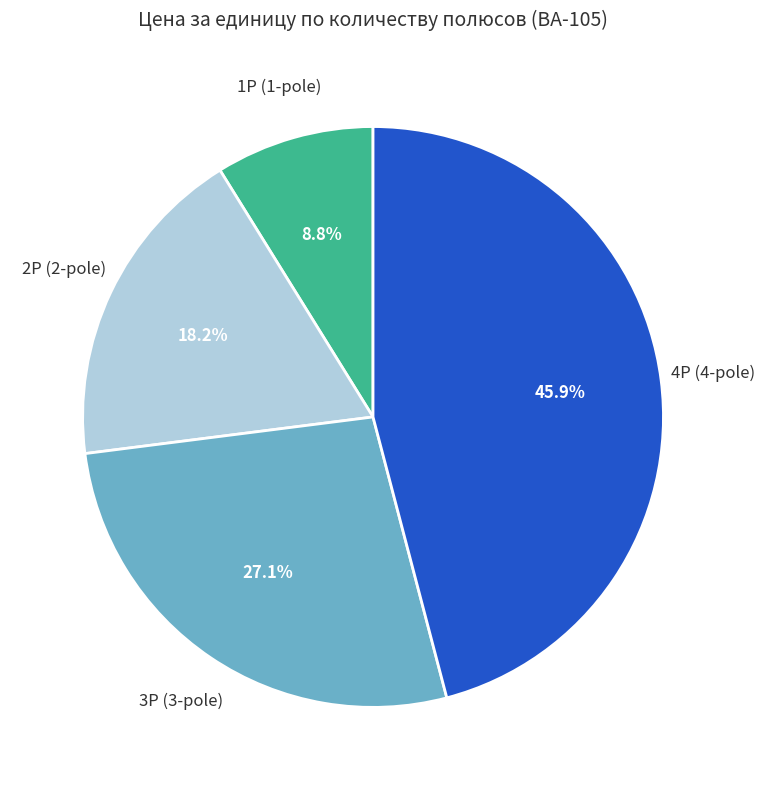

Count the number of slices in the pie.

4